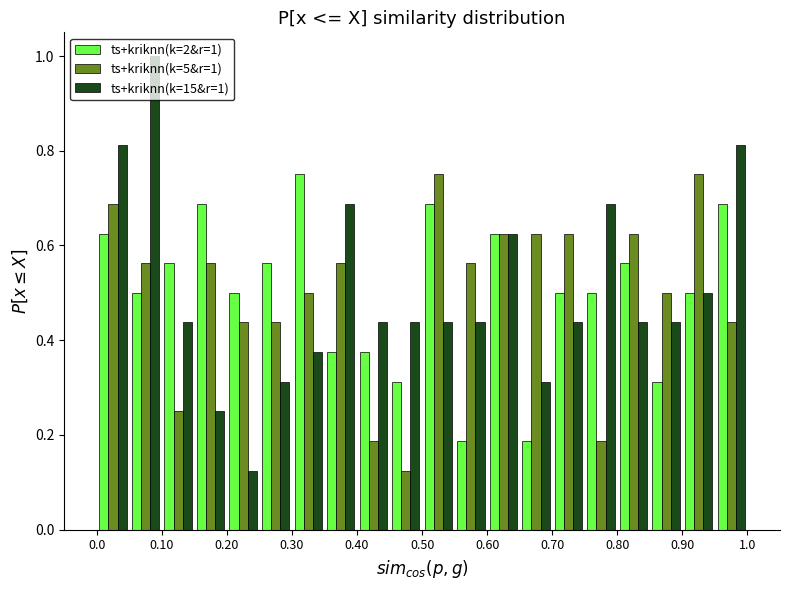

In the ts+kriknn(k=2&r=1) series, which range on the x-axis has the tallest bar?

0.30 to 0.35